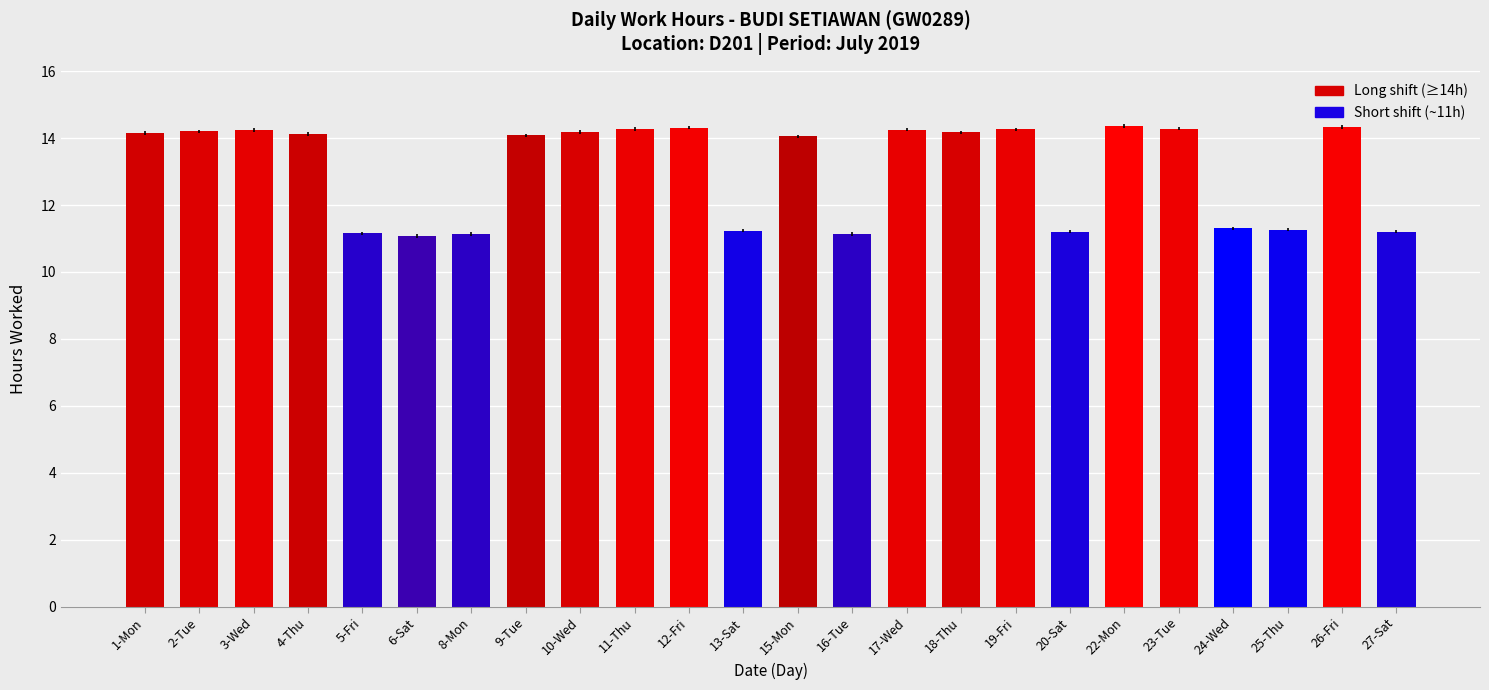

The value at 24-Wed is 5.1. True or false?

False